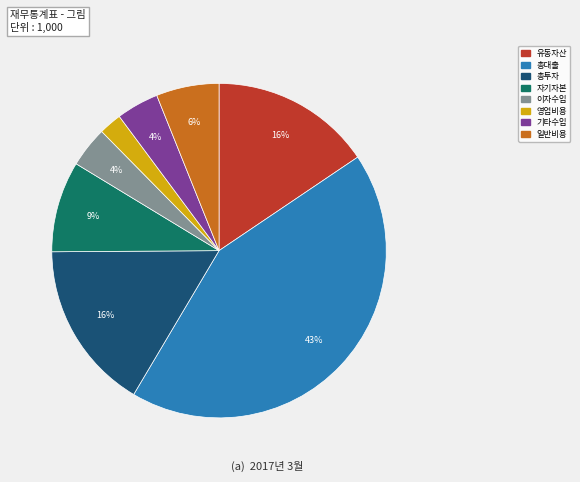

To the nearest percent, what is the average slice percentage?

12%